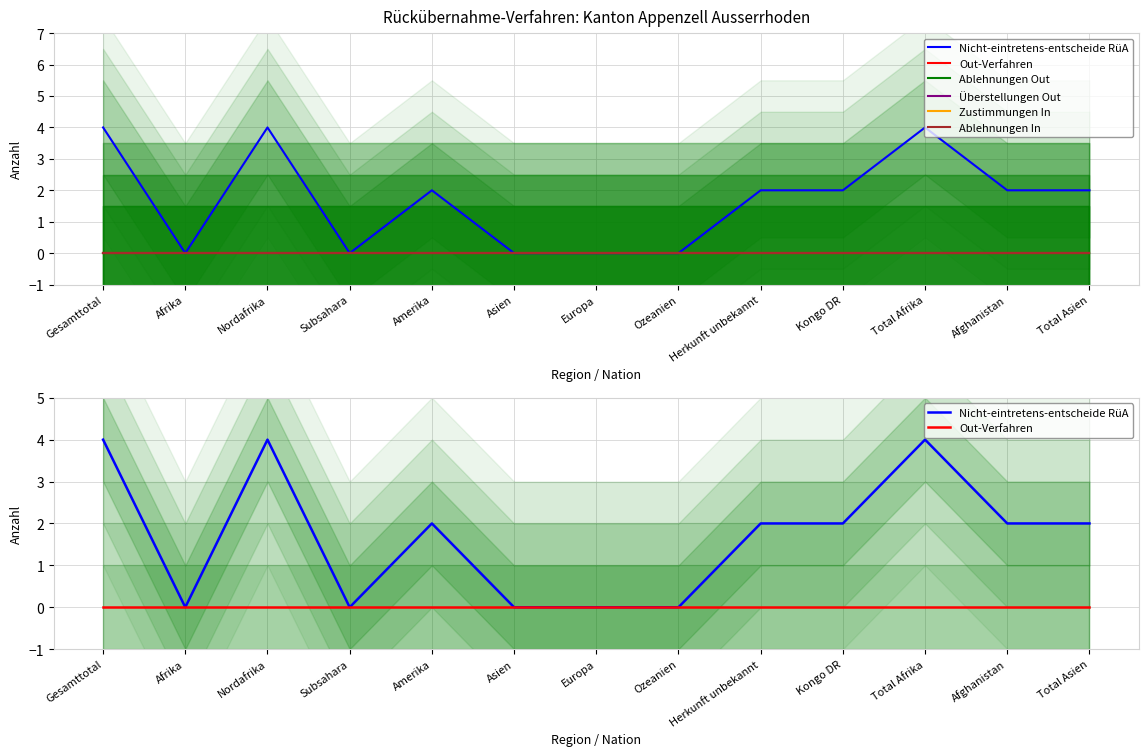

True or false: Ablehnungen Out has a value of 0 at Afghanistan.

True